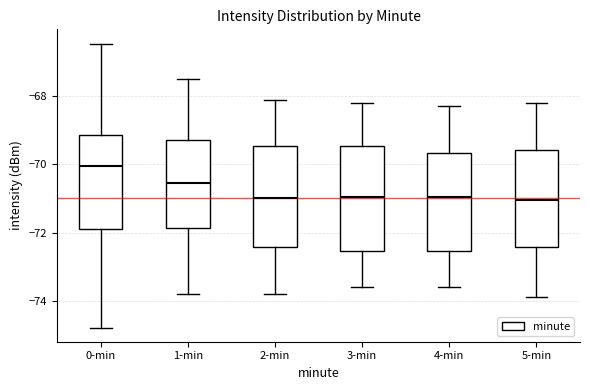

Reading left to right, read every box against the y-axis: the position of its median line, the range the box covers, and the ends of its whiskers. The values are not printed on the chart, so give them approximately, as read against the axis.

0-min: median -70.0, box -72.0 to -69.2, whiskers -74.8 to -66.4
1-min: median -70.6, box -71.8 to -69.2, whiskers -73.8 to -67.4
2-min: median -71.0, box -72.4 to -69.4, whiskers -73.8 to -68.0
3-min: median -71.0, box -72.6 to -69.4, whiskers -73.6 to -68.2
4-min: median -71.0, box -72.6 to -69.6, whiskers -73.6 to -68.2
5-min: median -71.0, box -72.4 to -69.6, whiskers -73.8 to -68.2